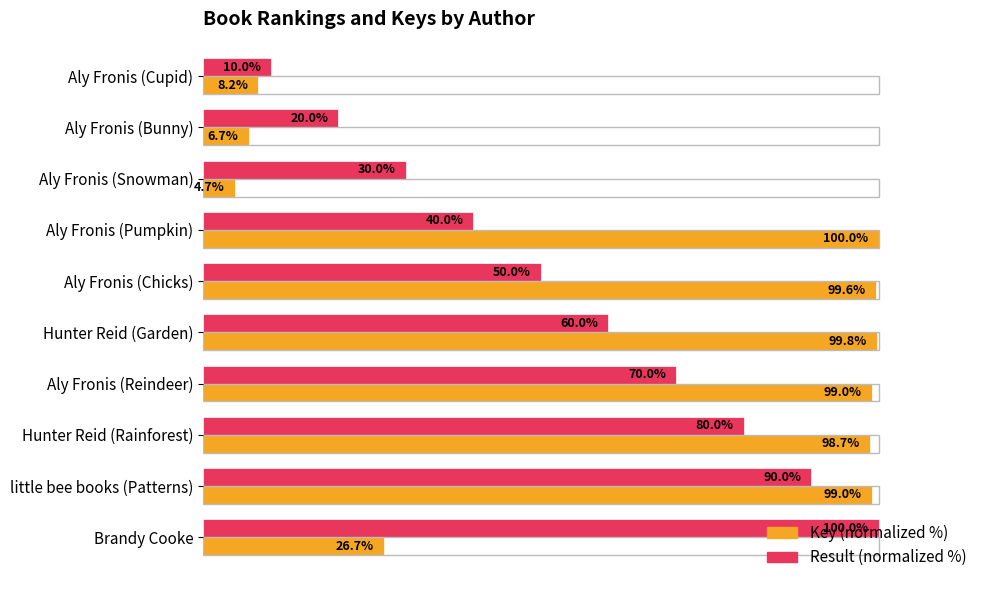

Where is Key (normalized %) nearest to the value 52?

Brandy Cooke